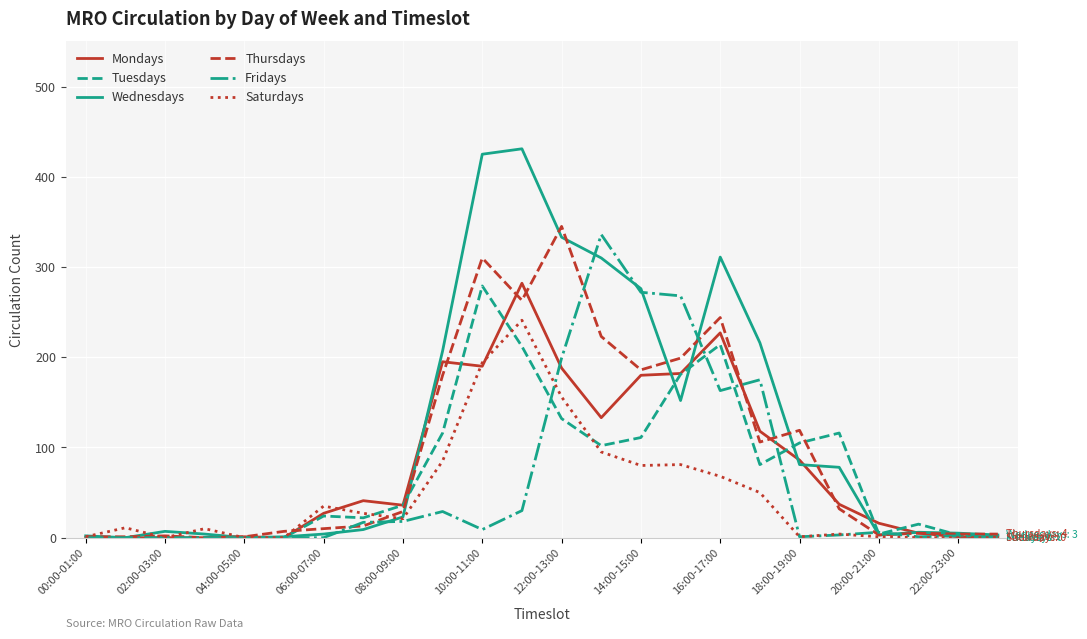

True or false: Tuesdays and Fridays cross at least once.

True